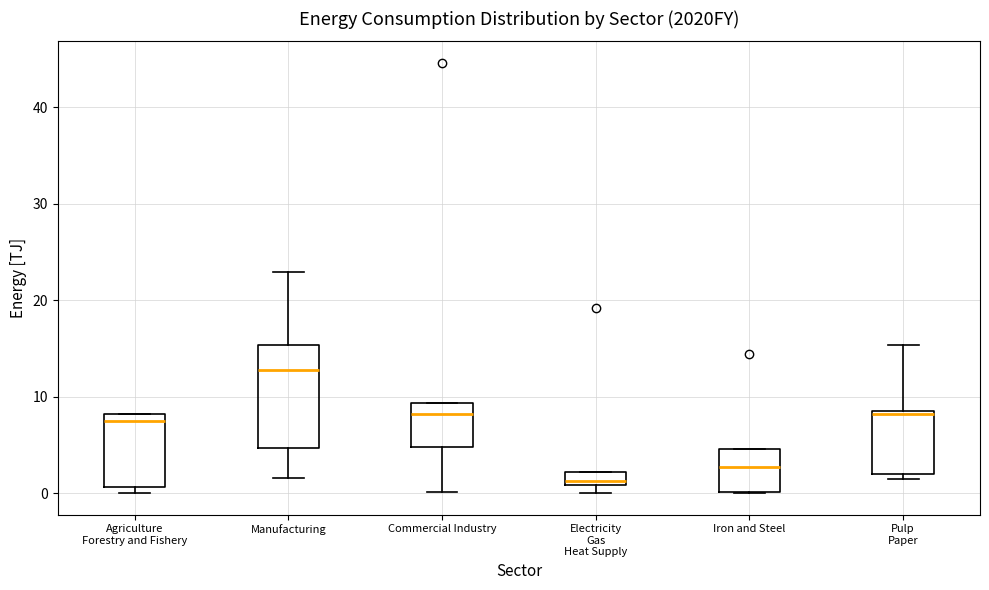

Where is the lower edge of the box for Electricity Gas Heat Supply on the y-axis? The values are not printed on the chart, so give them approximately, as read against the axis.

1